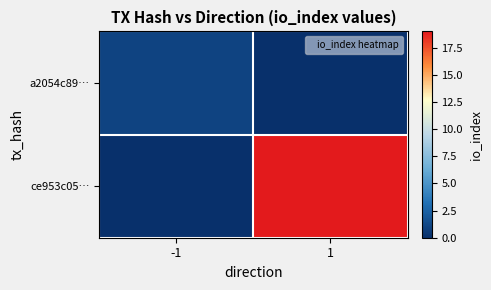

What is the difference between the highest and lowest values at -1?

1